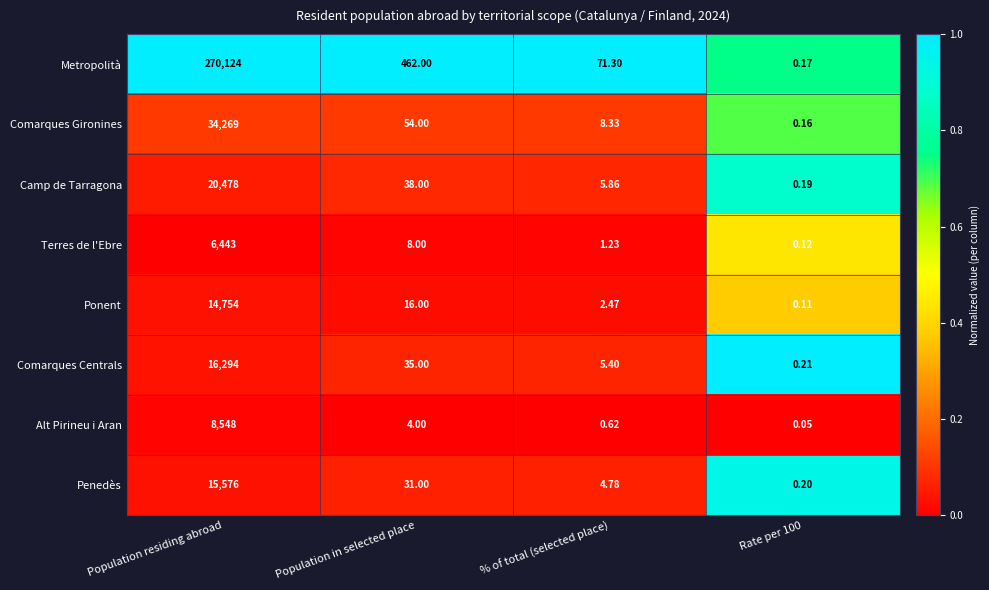

Rank the series by their maximum value, from highest to lowest.

Metropolità, Comarques Gironines, Camp de Tarragona, Comarques Centrals, Penedès, Ponent, Alt Pirineu i Aran, Terres de l'Ebre